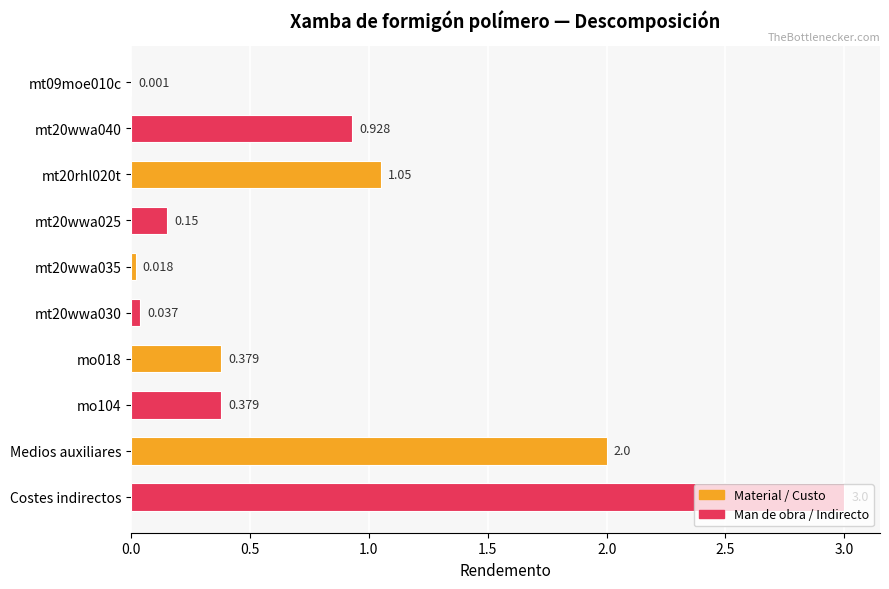

Which category has the highest value across all series?

Costes indirectos